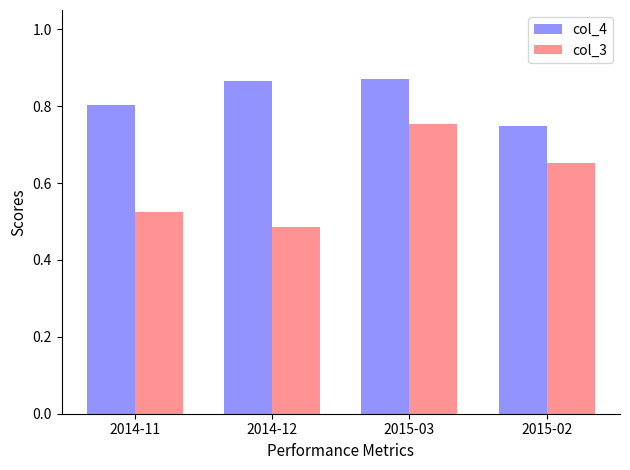

How many bars are there in total?

8